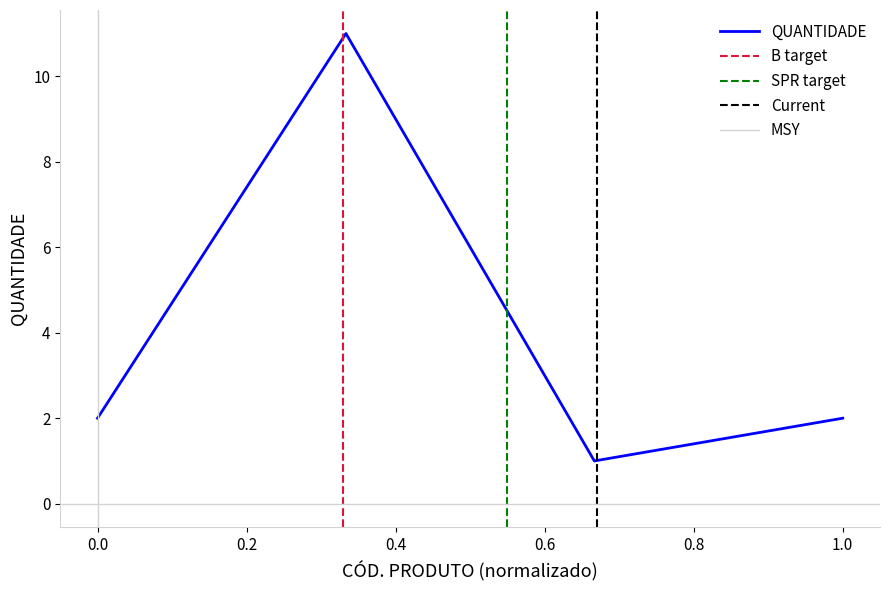

What is the average value?

4